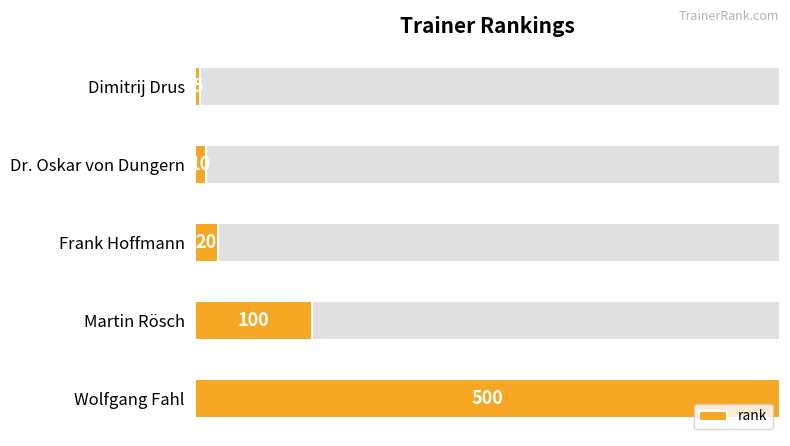

How many categories are shown in the chart?

5